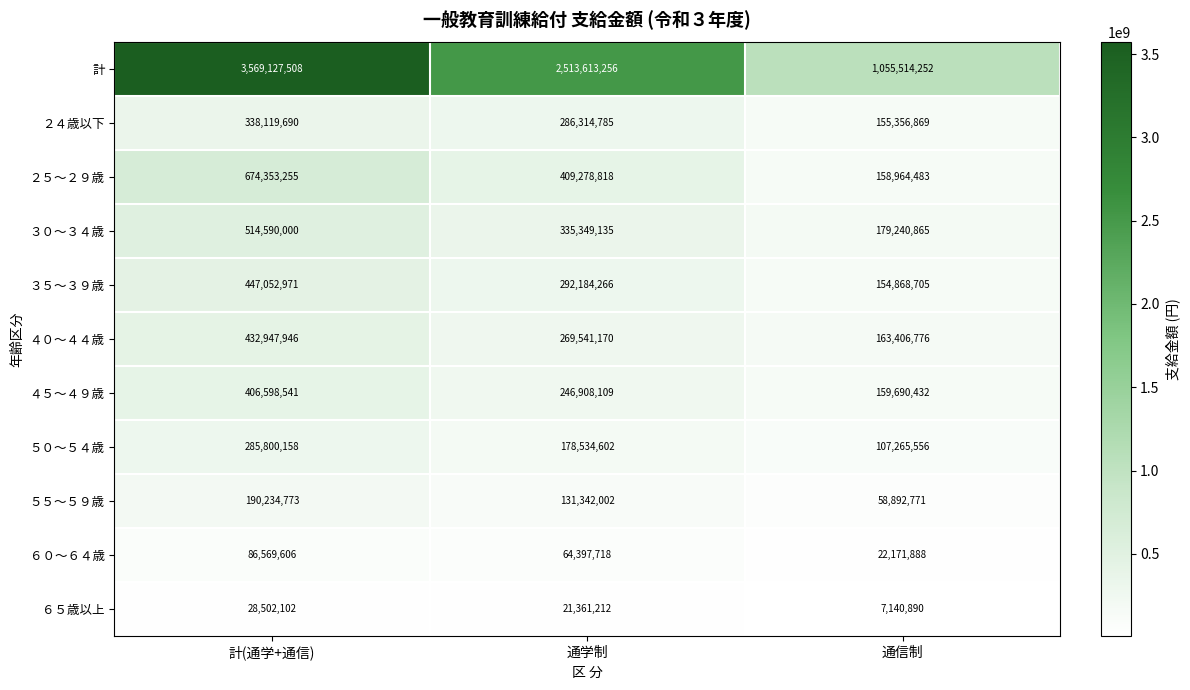

What is the difference between the highest and lowest values at 通学制?

2492252044